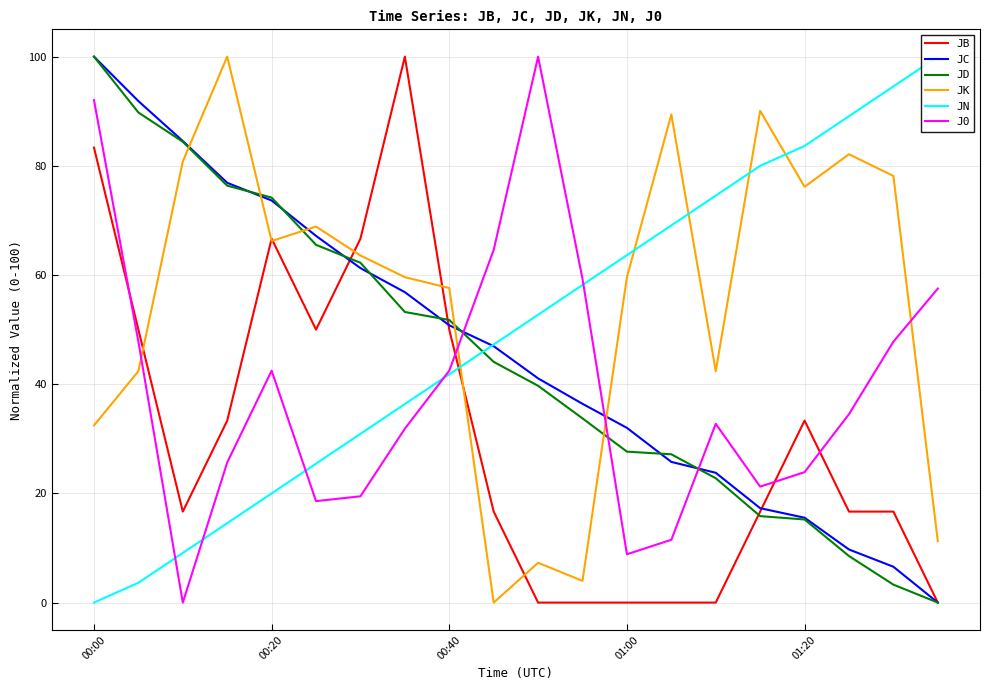

What is the value of the JD point at the 4th from the left?

76.4